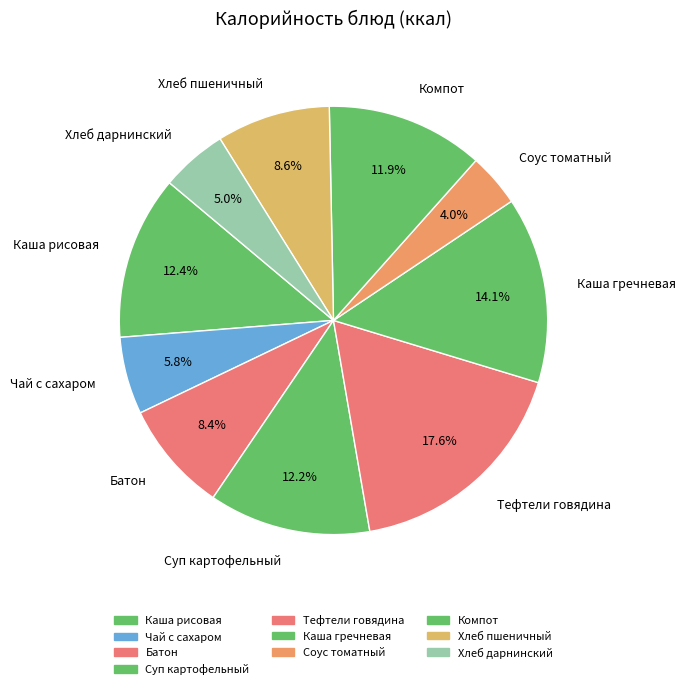

Do Хлеб дарнинский and Чай с сахаром together represent more than half of the pie?

No